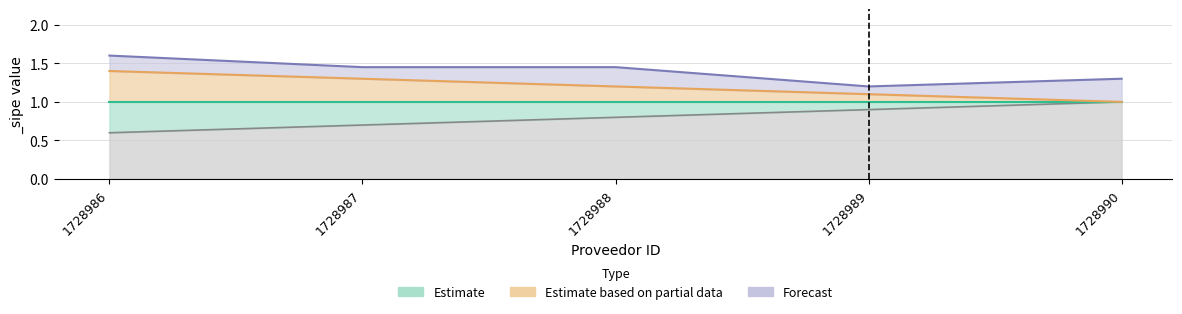

Does the chart display data point markers on the line(s)?

No